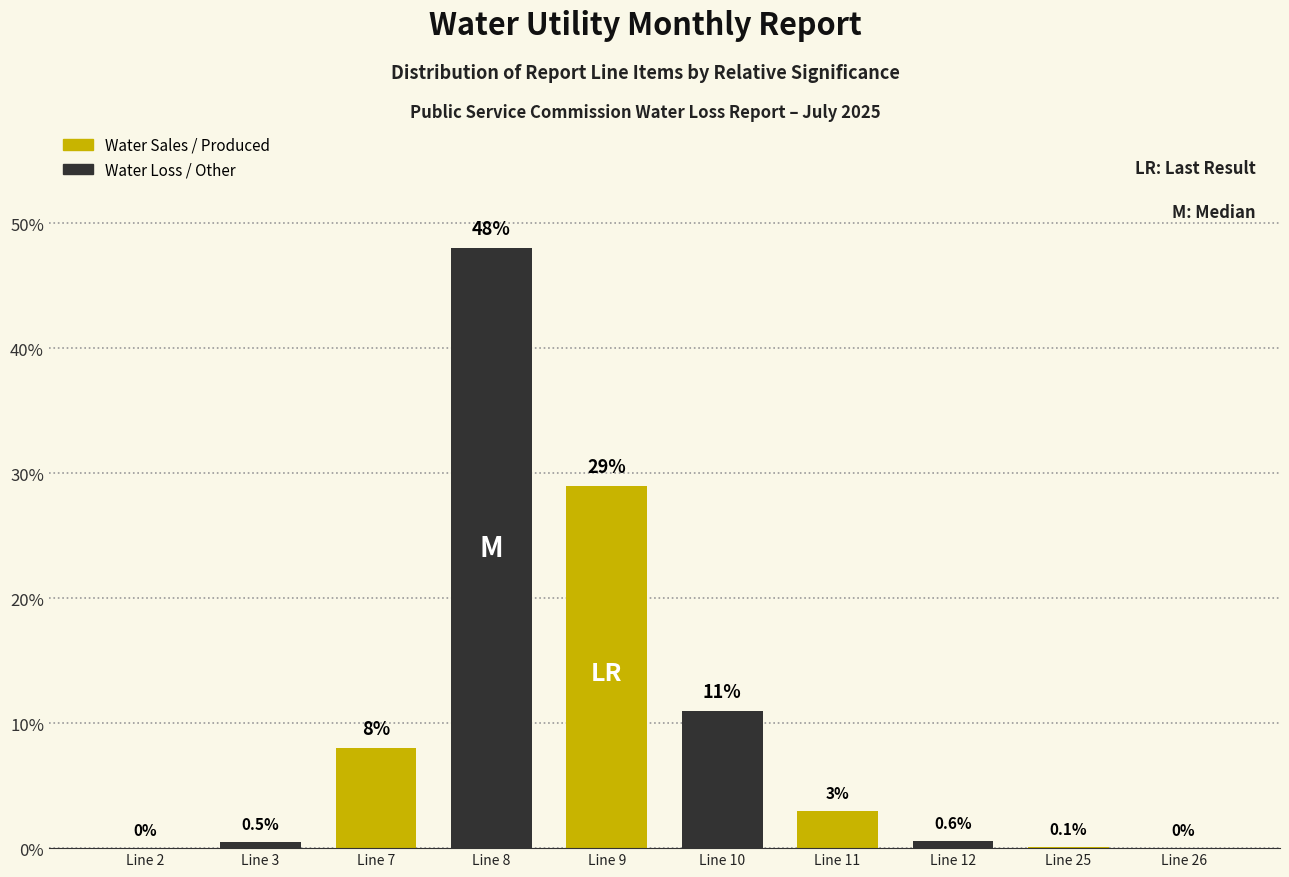

Reading left to right, what are all the values shown in this chart?

Line 2=0.0	Line 3=0.5	Line 7=8.0	Line 8=48.0	Line 9=29.0	Line 10=11.0	Line 11=3.0	Line 12=0.6	Line 25=0.1	Line 26=0.0